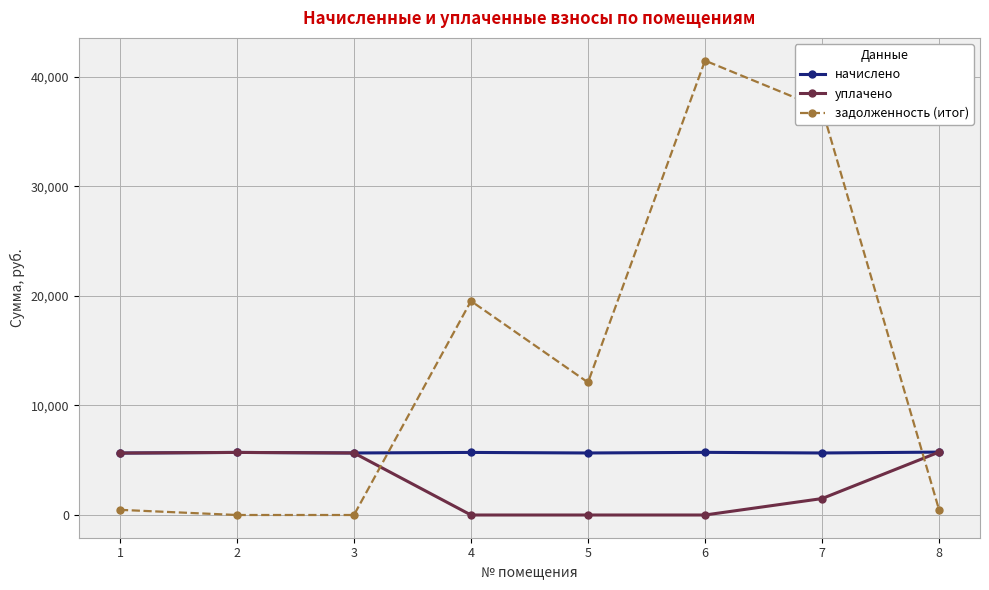

The начислено series shows 5739.8 at 8. True or false?

True